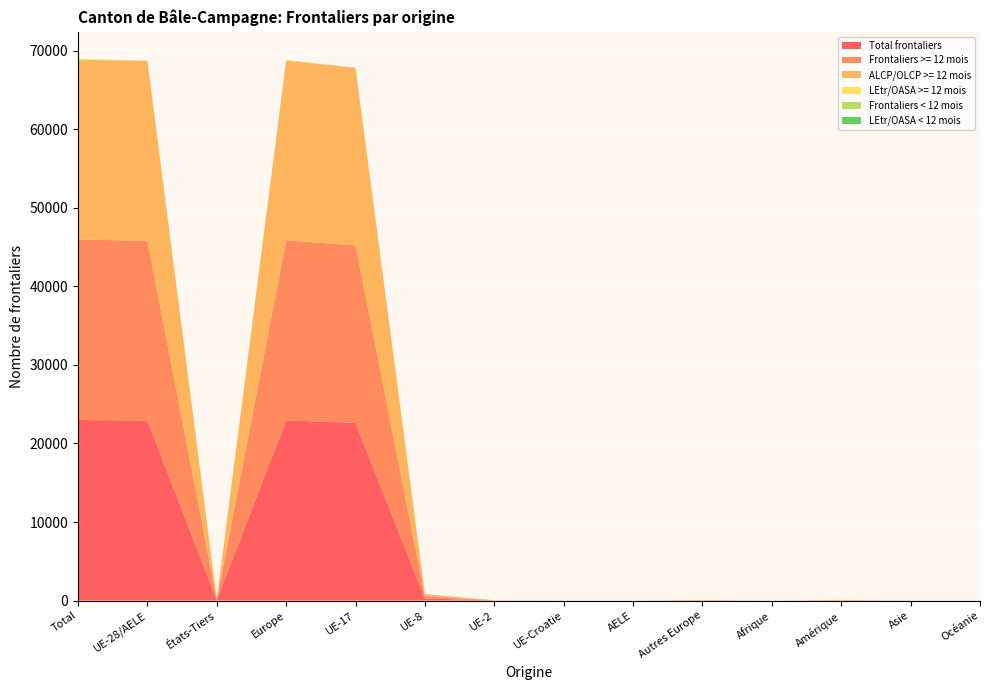

Reading left to right, list all the values displayed in this chart.

Total frontaliers: Total=22992	UE-28/AELE=22915	États-Tiers=77	Europe=22945	UE-17=22620	UE-8=271	UE-2=15	UE-Croatie=6	AELE=3	Autres Europe=30	Afrique=4	Amérique=32	Asie=6	Océanie=5
Frontaliers >= 12 mois: Total=22963	UE-28/AELE=22891	États-Tiers=72	Europe=22920	UE-17=22596	UE-8=271	UE-2=15	UE-Croatie=6	AELE=3	Autres Europe=29	Afrique=3	Amérique=30	Asie=6	Océanie=4
ALCP/OLCP >= 12 mois: Total=22885	UE-28/AELE=22885	États-Tiers=0	Europe=22885	UE-17=22596	UE-8=271	UE-2=15	UE-Croatie=0	AELE=3	Autres Europe=0	Afrique=0	Amérique=0	Asie=0	Océanie=0
LEtr/OASA >= 12 mois: Total=78	UE-28/AELE=6	États-Tiers=72	Europe=35	UE-17=0	UE-8=0	UE-2=0	UE-Croatie=6	AELE=0	Autres Europe=29	Afrique=3	Amérique=30	Asie=6	Océanie=4
Frontaliers < 12 mois: Total=29	UE-28/AELE=24	États-Tiers=5	Europe=25	UE-17=24	UE-8=0	UE-2=0	UE-Croatie=0	AELE=0	Autres Europe=1	Afrique=1	Amérique=2	Asie=0	Océanie=1
LEtr/OASA < 12 mois: Total=5	UE-28/AELE=0	États-Tiers=5	Europe=1	UE-17=0	UE-8=0	UE-2=0	UE-Croatie=0	AELE=0	Autres Europe=1	Afrique=1	Amérique=2	Asie=0	Océanie=1